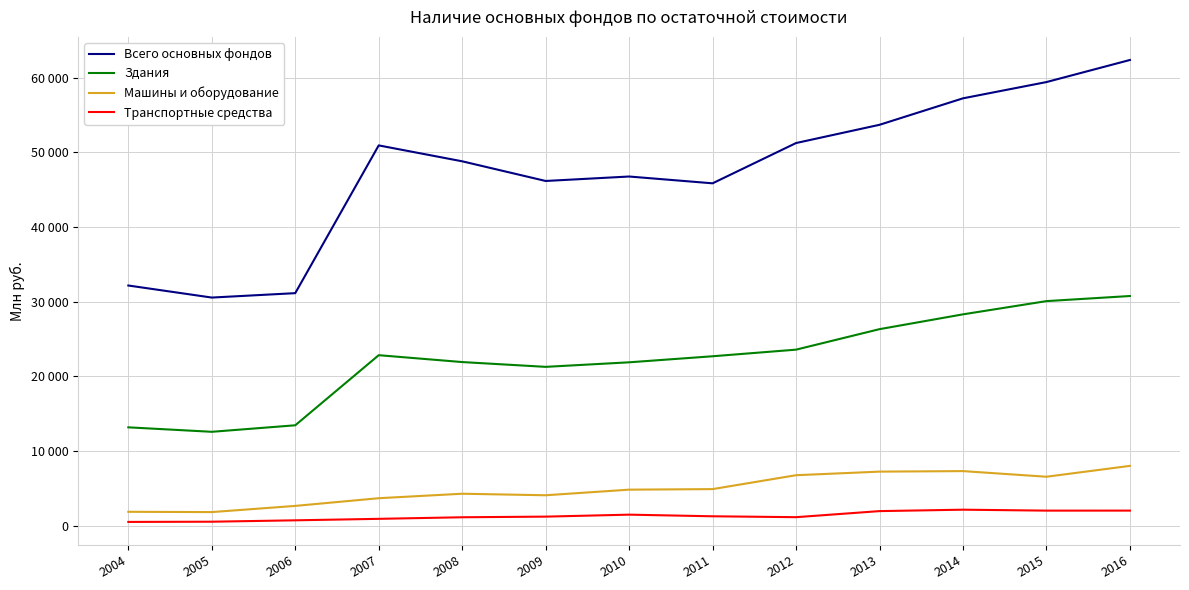

What is the total value across all series at 2015?

97987